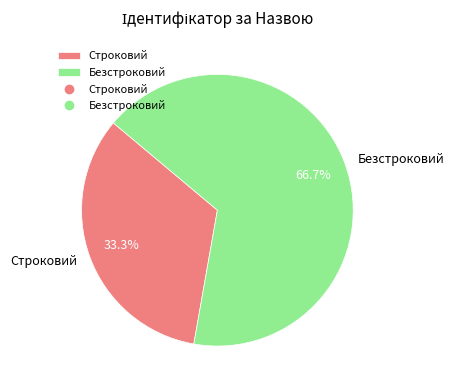

The Строковий slice represents 40% of the pie. True or false?

False